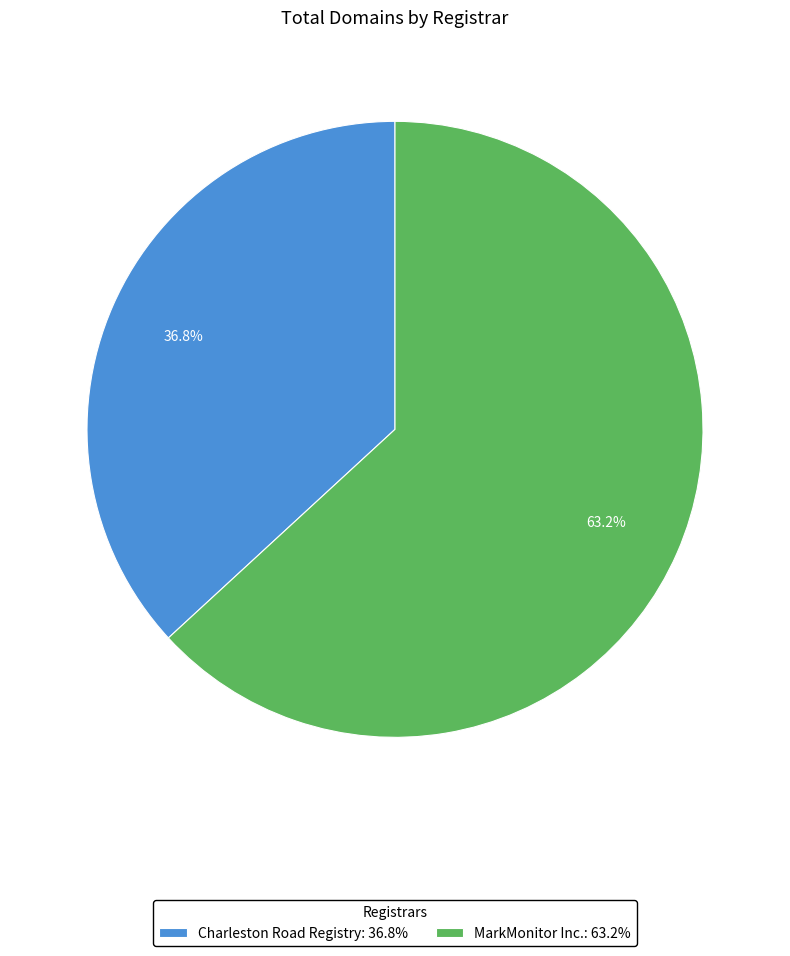

The MarkMonitor Inc. slice represents 63% of the pie. True or false?

True